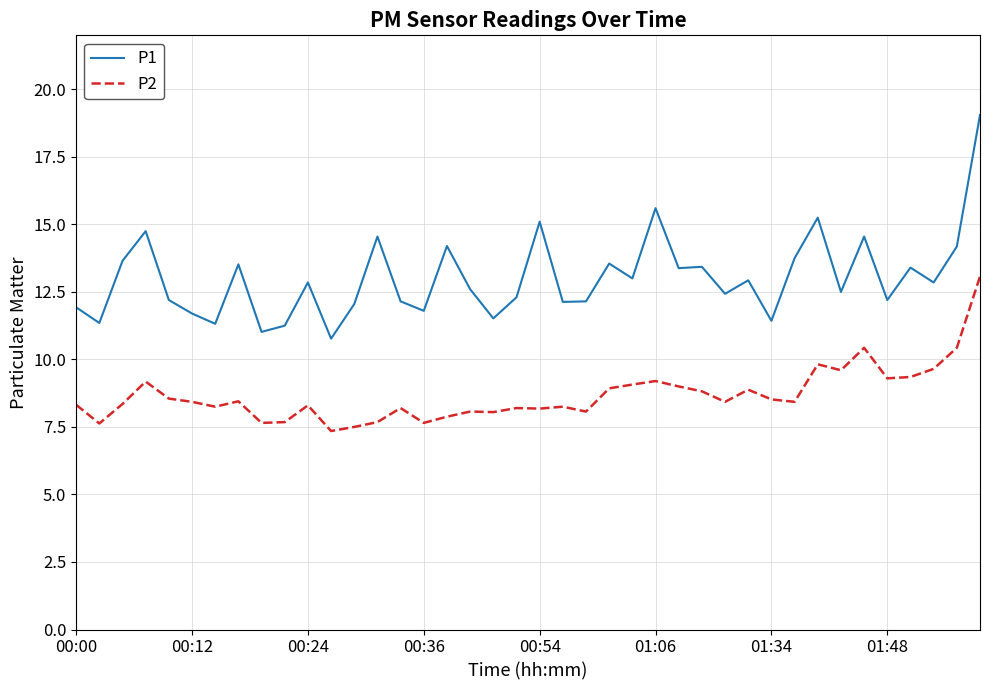

True or false: P1 has more than 0 points higher than both neighbors.

True